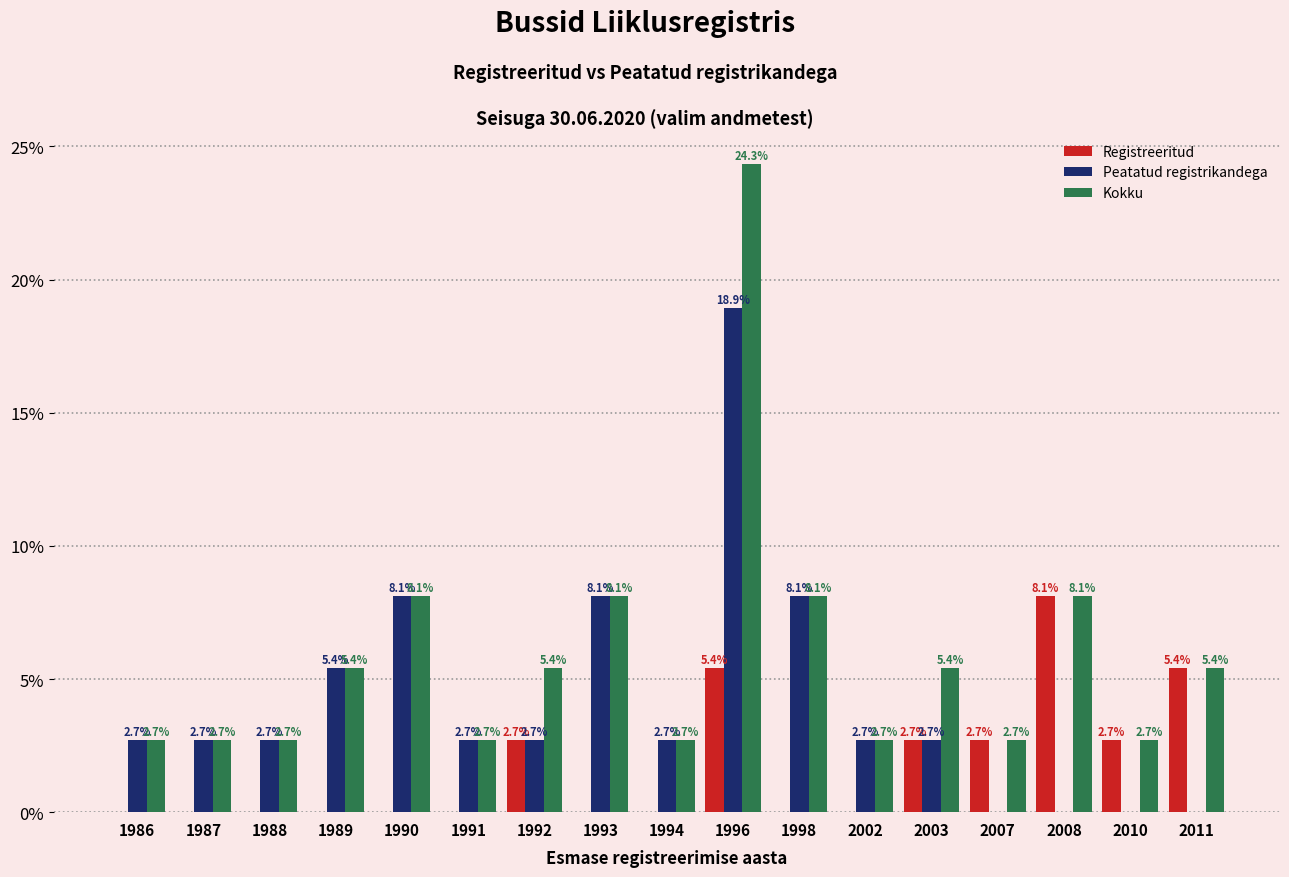

What is the total value across all series at 1998?

16.2